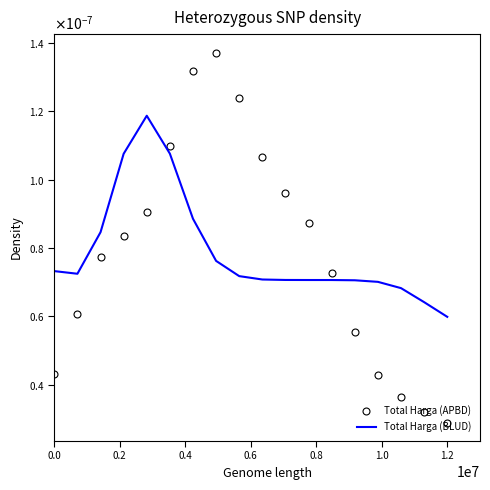

In Total Harga (BLUD), how many points are higher than both neighbors (excluding endpoints)?

1